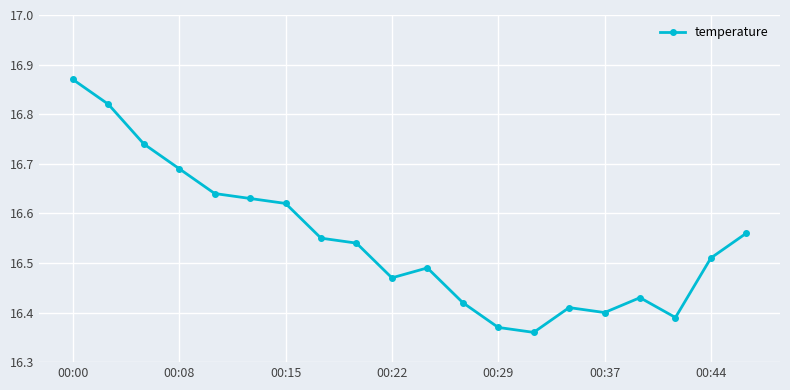

Count the values in the range 16 to 17.

20